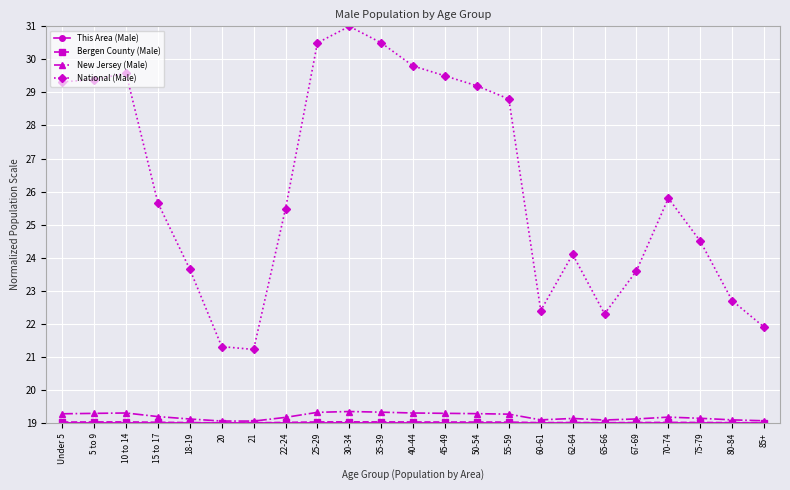

What position from the left is 21?

7